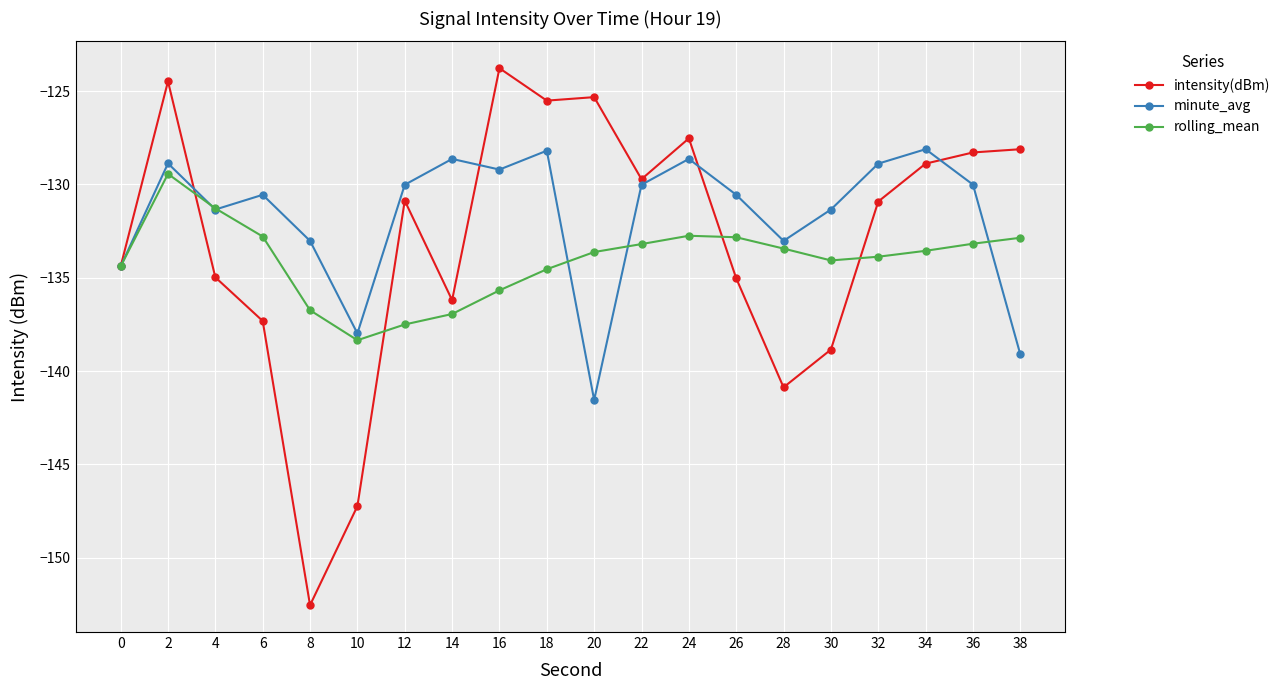

True or false: intensity(dBm) and rolling_mean intersect in this chart.

True